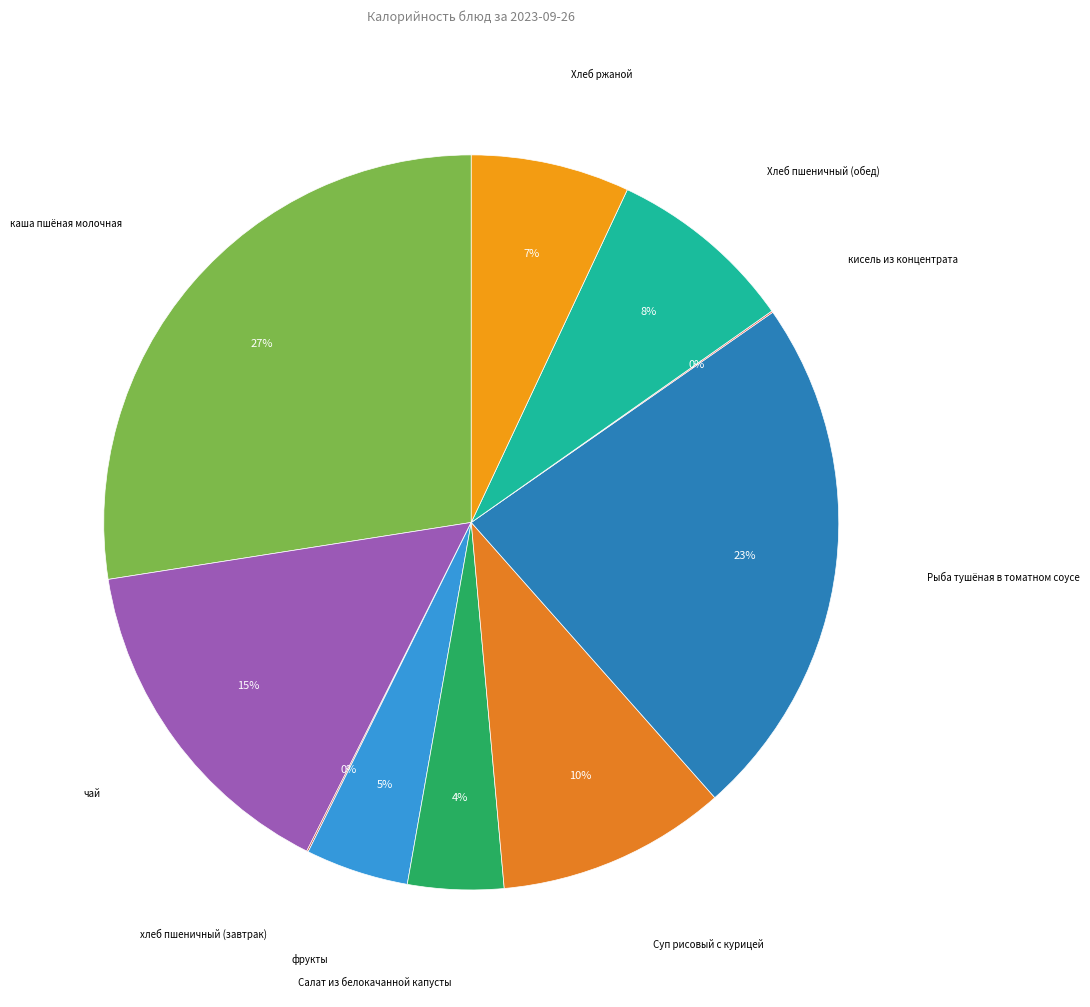

Between фрукты and чай, which is larger?

чай